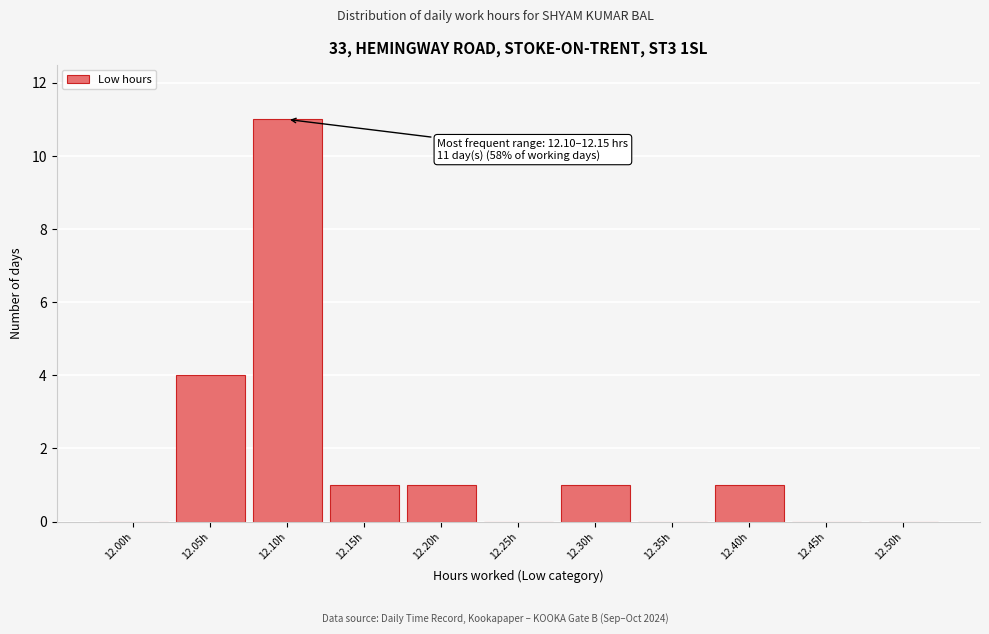

Reading left to right, transcribe all the data shown in this chart.

12.00h=0	12.05h=4	12.10h=11	12.15h=1	12.20h=1	12.25h=0	12.30h=1	12.35h=0	12.40h=1	12.45h=0	12.50h=0